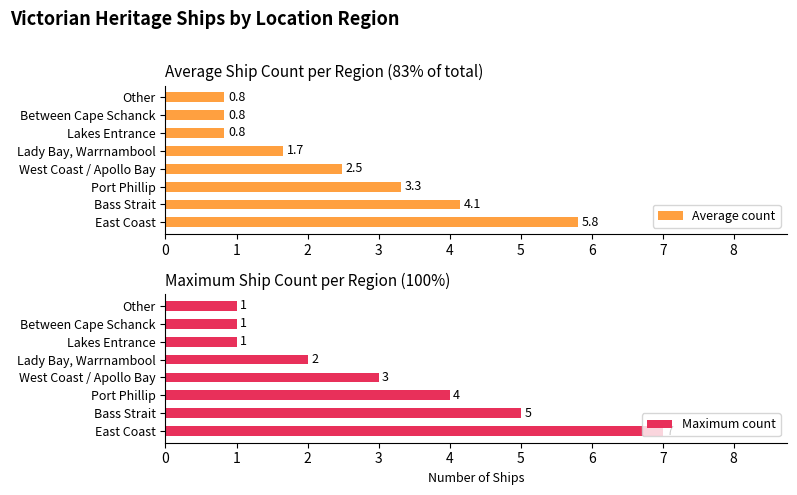

Reading left to right, list all the values displayed in this chart.

Average count: 5.8	4.1	3.3	2.5	1.7	0.8	0.8	0.8
Maximum count: 7.0	5.0	4.0	3.0	2.0	1.0	1.0	1.0